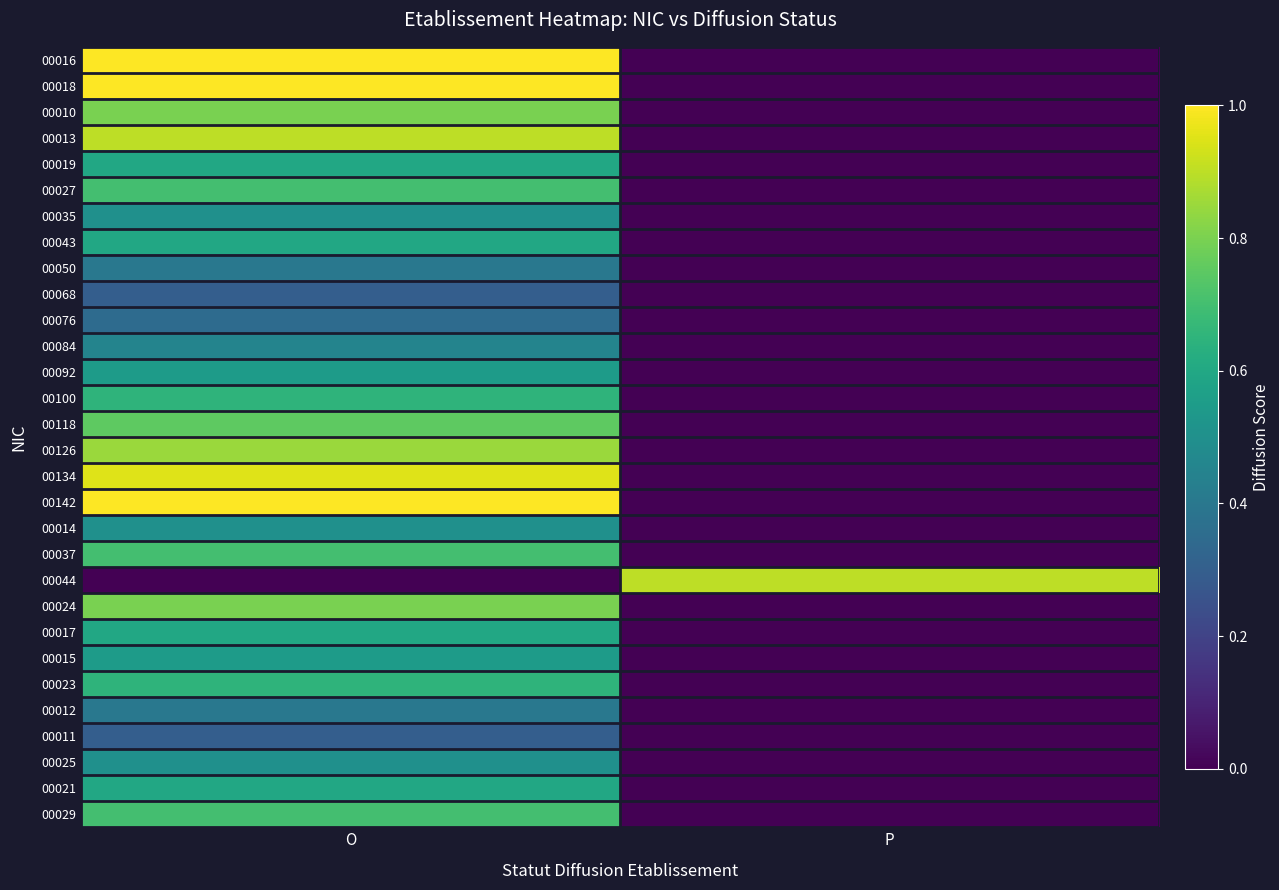

What is the greatest value displayed?

1.0